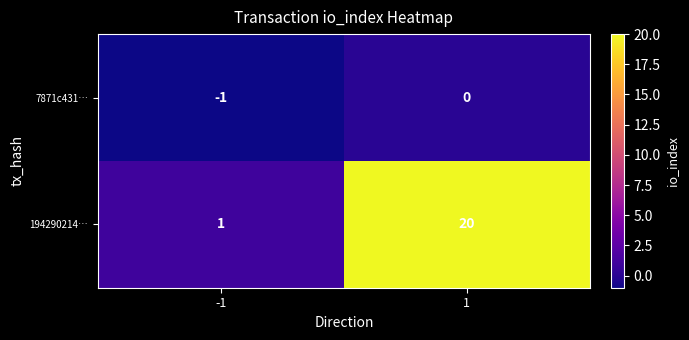

What is the difference between the maximum and minimum values in the 194290214… series?

19